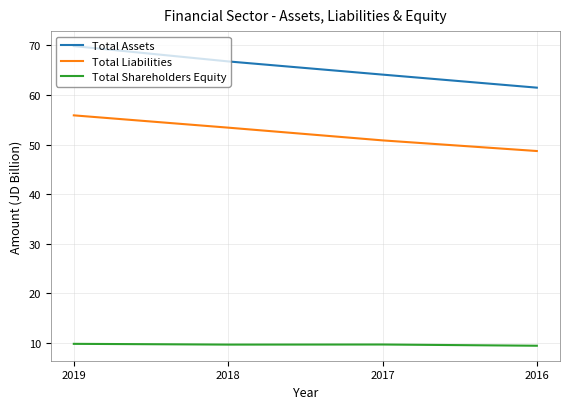

What are all the series names shown in the legend?

Total Assets, Total Liabilities, Total Shareholders Equity